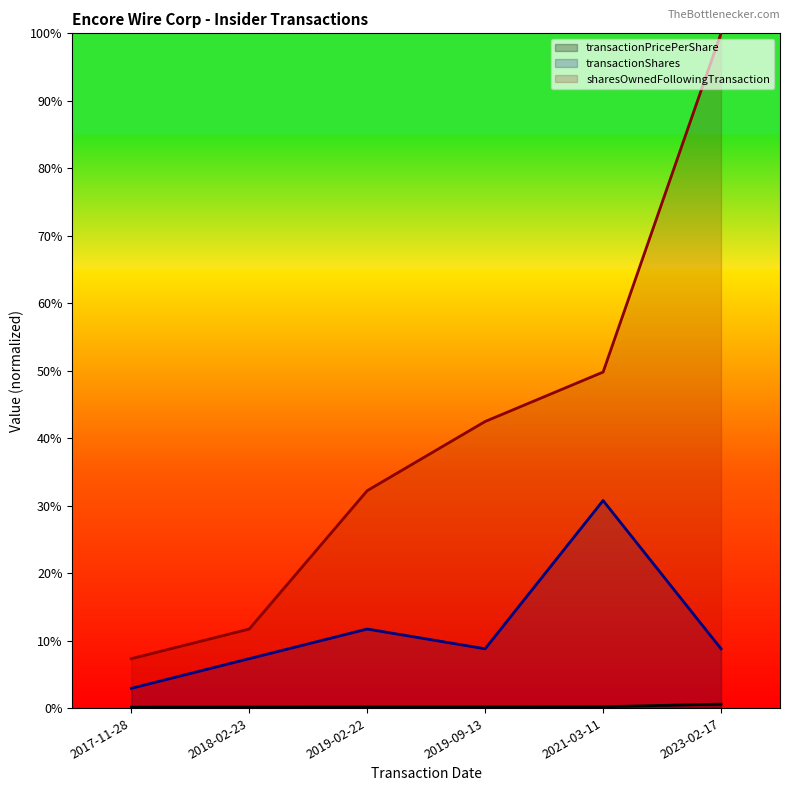

What is the difference between the highest and lowest values at 2023-02-17?

99.4